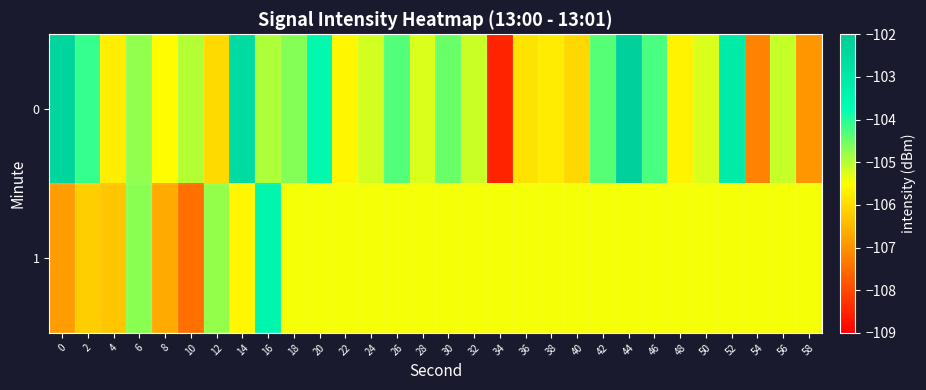

List the series in order of their peak value, lowest first.

1, 0